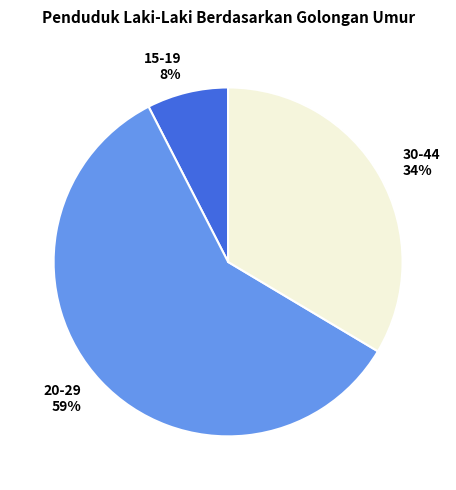

Combined, do 20-29 and 15-19 account for over 50%?

Yes